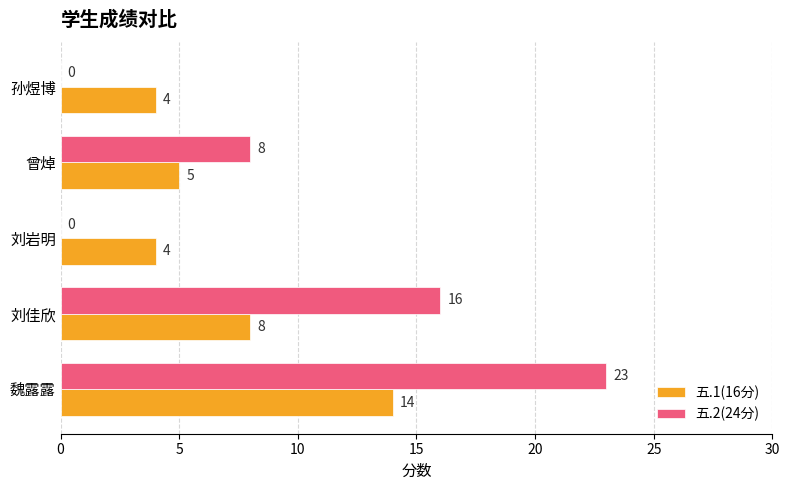

Where is 五.2(24分) nearest to the value 11?

曾焯